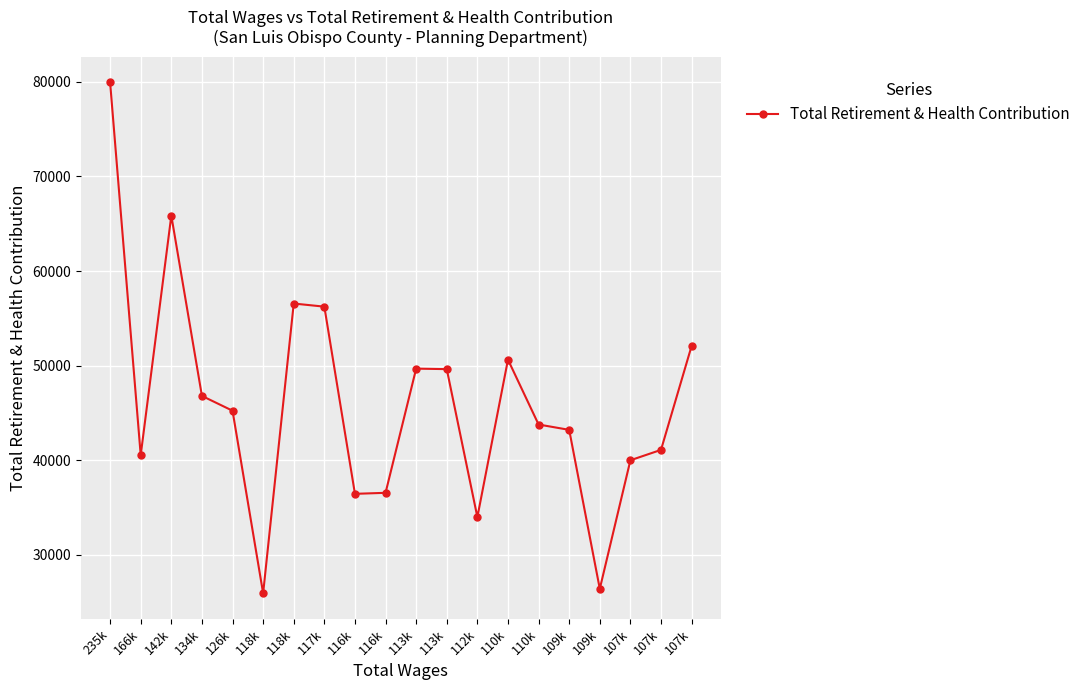

What is the sum of all values?

920522